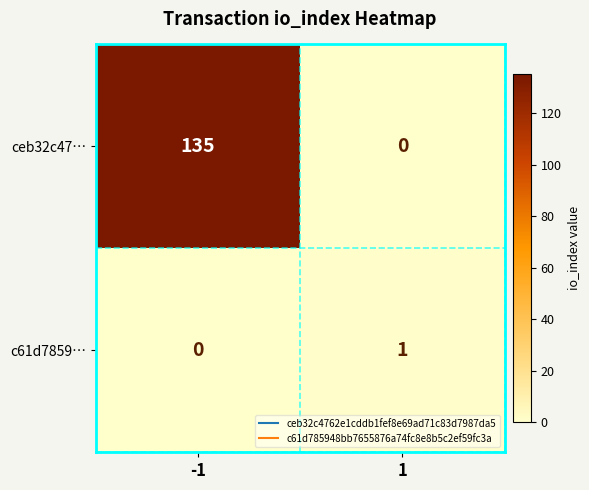

Reading left to right, extract all data points from this chart.

ceb32c47…: 135	0
c61d7859…: 0	1